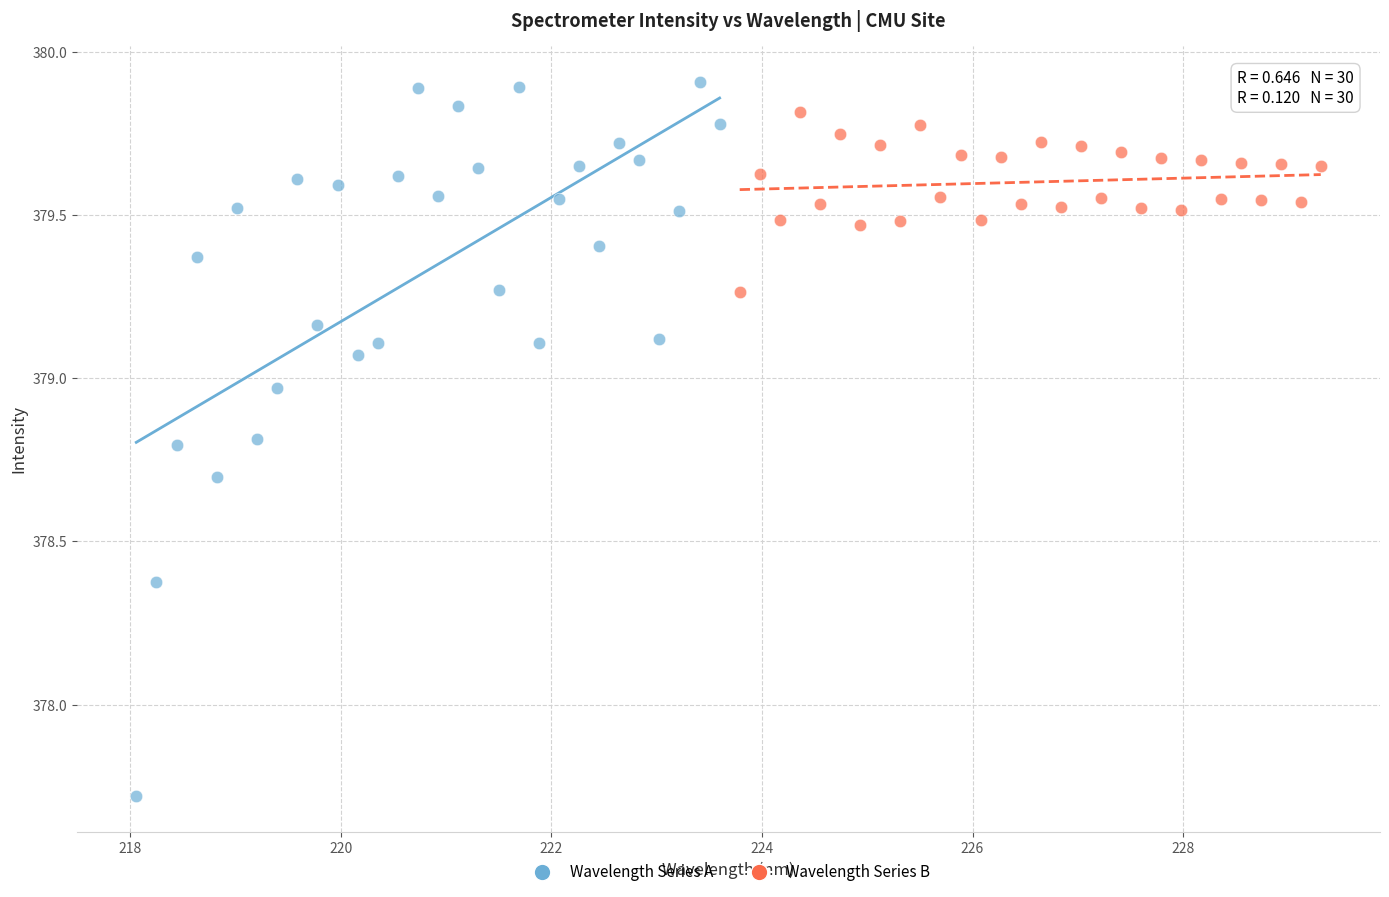

Which series has the widest spread of Y values?

Wavelength Series A